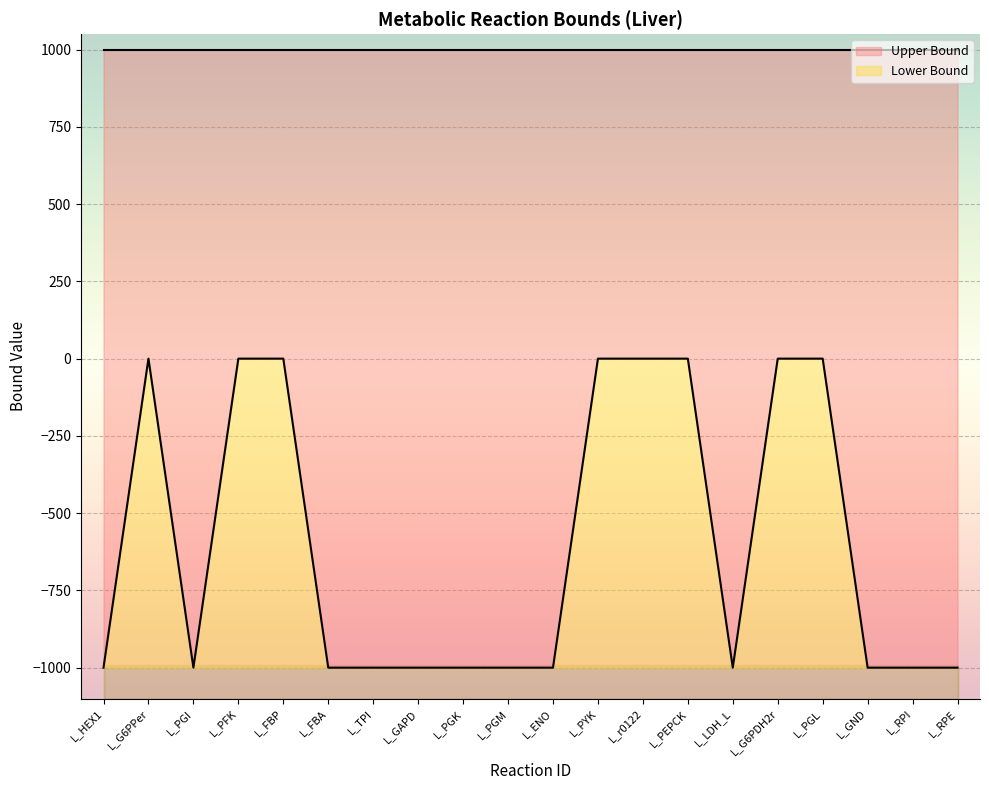

Rank the categories by value from lowest to highest.

L_HEX1, L_PGI, L_FBA, L_TPI, L_GAPD, L_PGK, L_PGM, L_ENO, L_LDH_L, L_GND, L_RPI, L_RPE, L_G6PPer, L_PFK, L_FBP, L_PYK, L_r0122, L_PEPCK, L_G6PDH2r, L_PGL